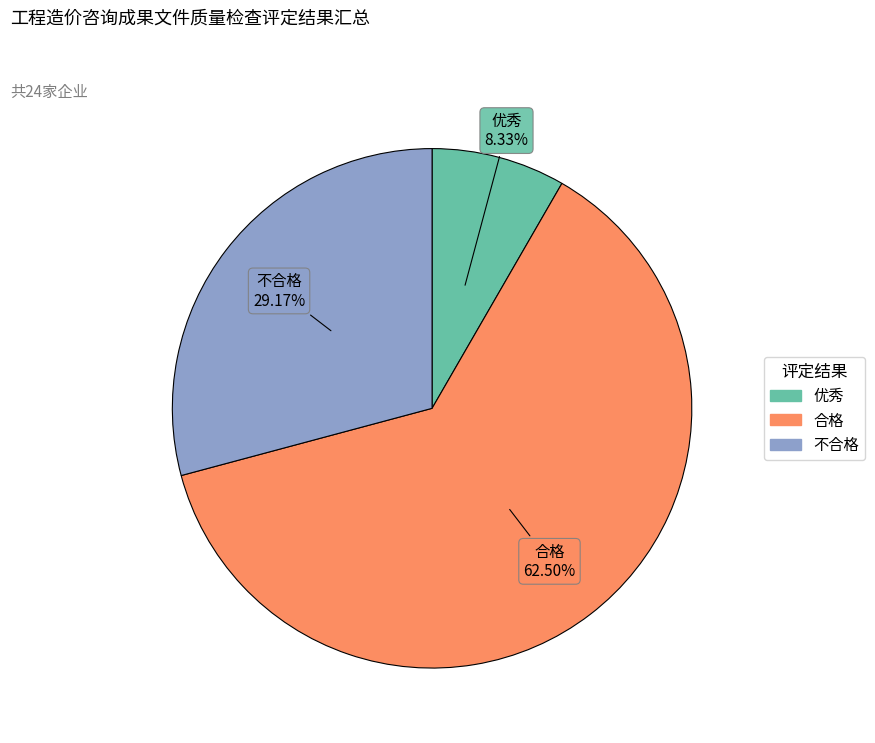

What is the largest slice in the pie chart?

合格